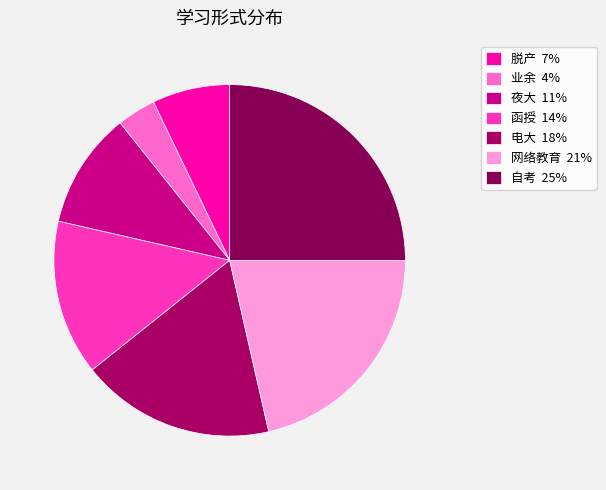

Which category has the smallest portion of the pie?

业余